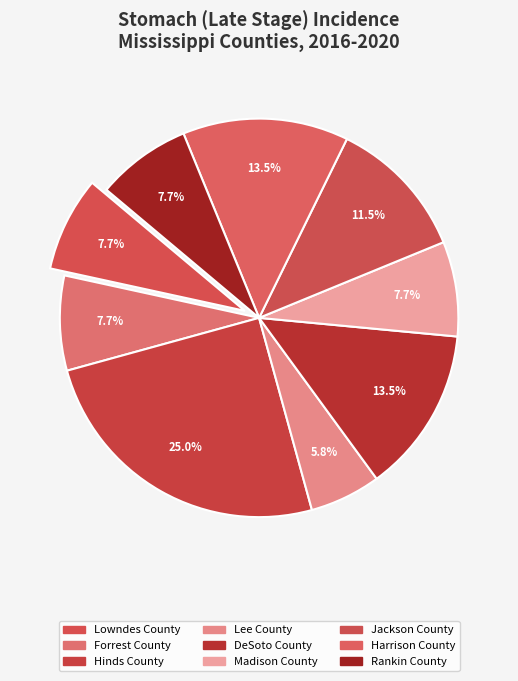

To the nearest percent, what percentage of the pie is Lee County?

6%